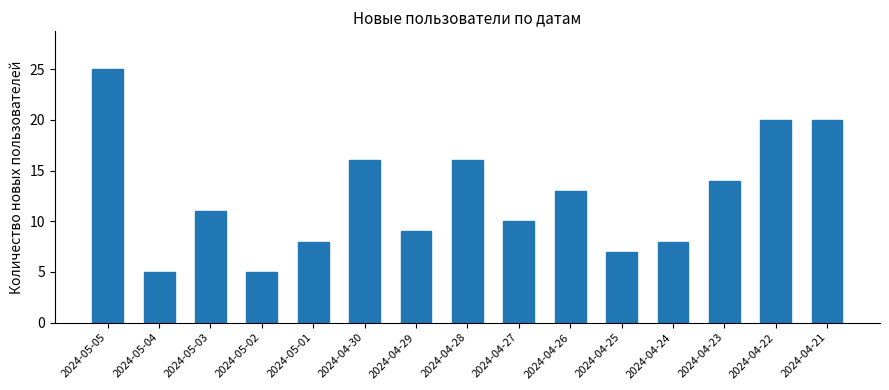

What is the maximum value shown in the chart?

25